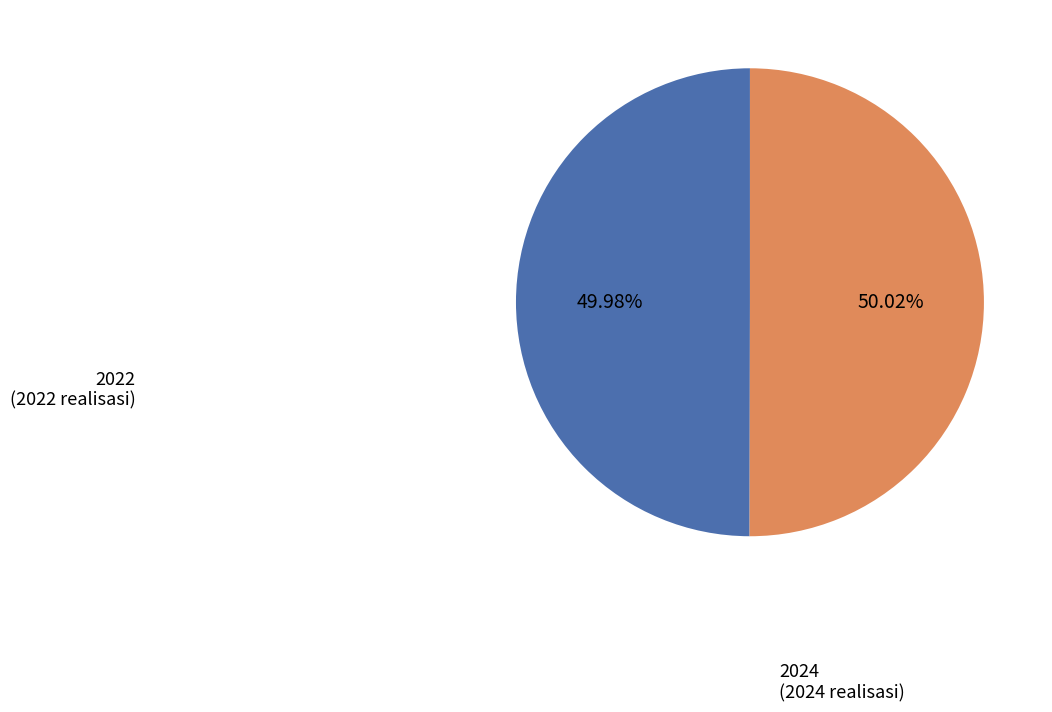

Is it true that 2024 is 50% of the pie?

True